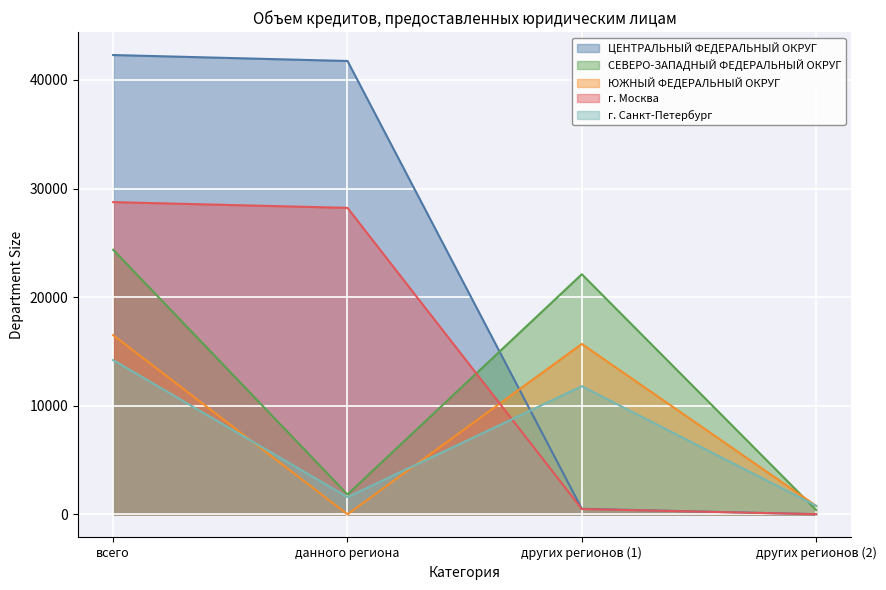

After their last crossing, which series has the higher values: г. Санкт-Петербург or ЦЕНТРАЛЬНЫЙ ФЕДЕРАЛЬНЫЙ ОКРУГ?

г. Санкт-Петербург